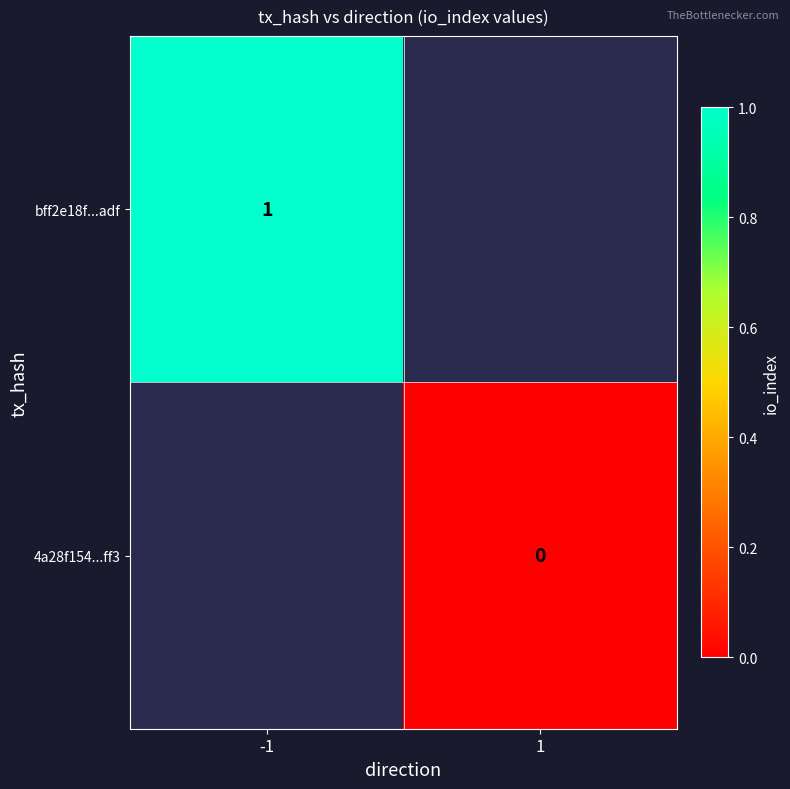

True or false: bff2e18f...adf has a value of 2 at -1.

False